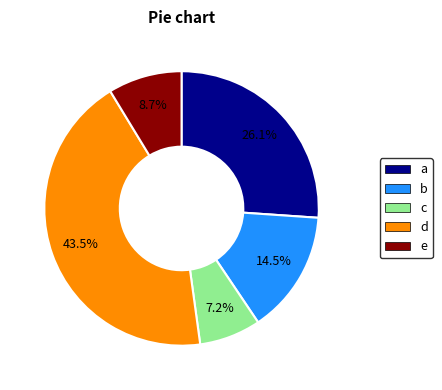

Does any single category account for the majority?

No